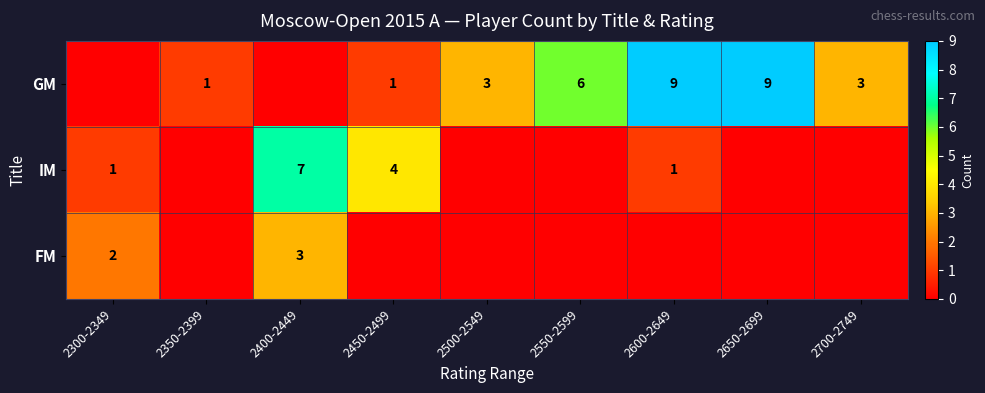

The GM series shows 9 at 2600-2649. True or false?

True